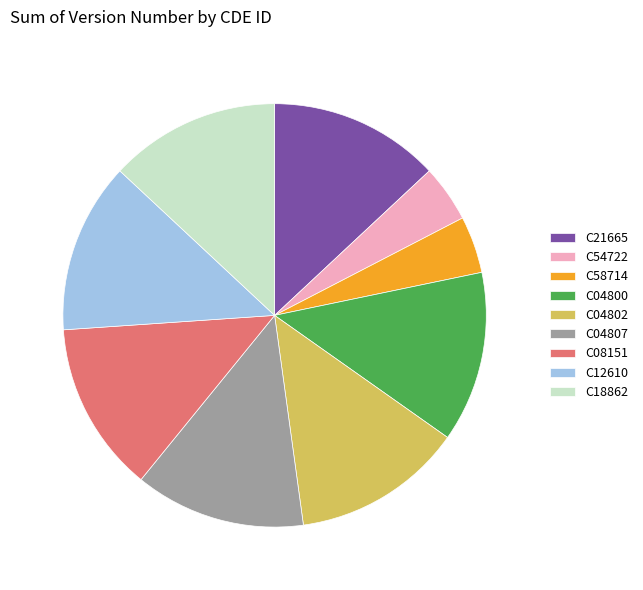

Is there a majority slice in this chart?

No